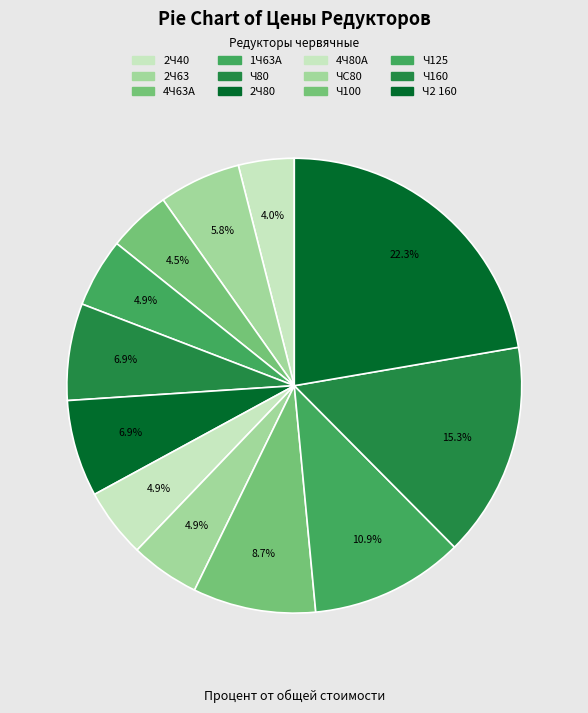

How many slices are in this pie chart?

12